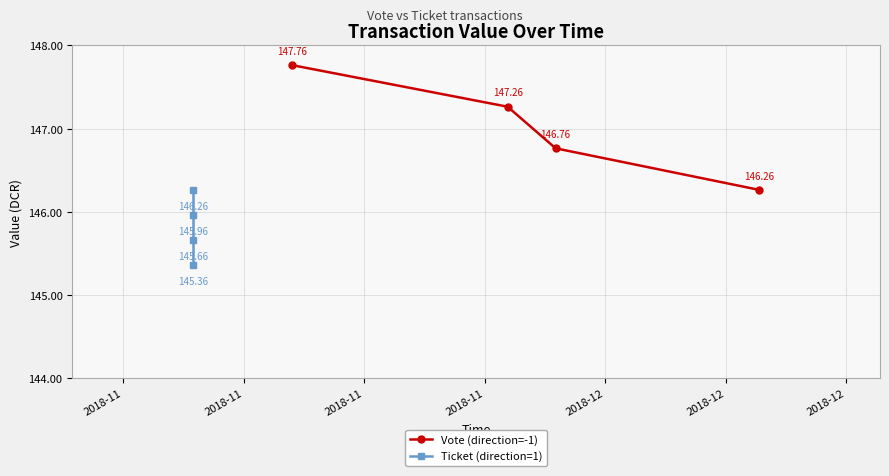

Which series has the largest total across all categories?

Vote (direction=-1)